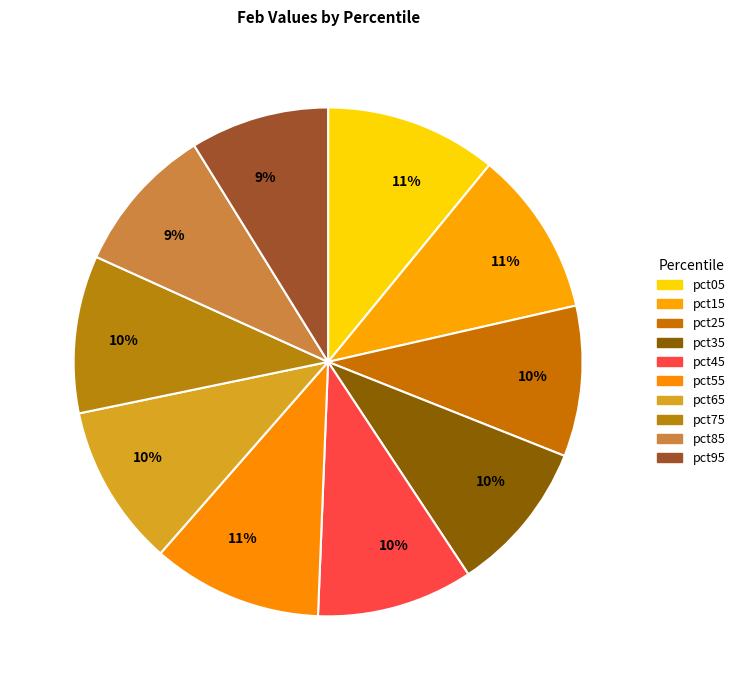

To the nearest percent, what is the difference between the largest and smallest slice percentages?

2%